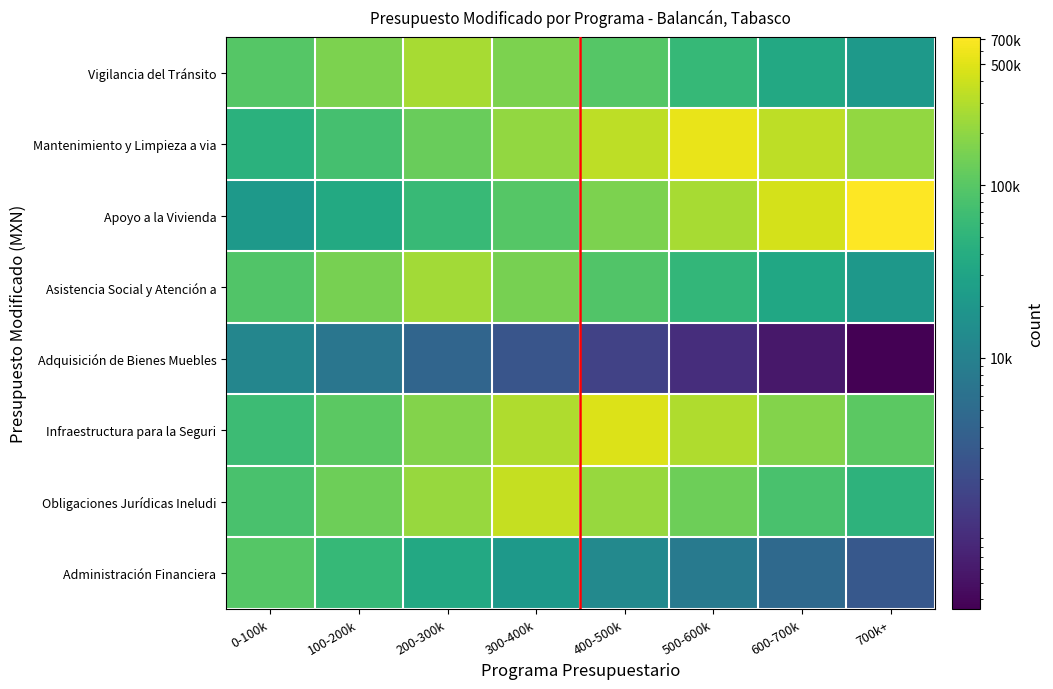

Count the number of categories in the chart.

8